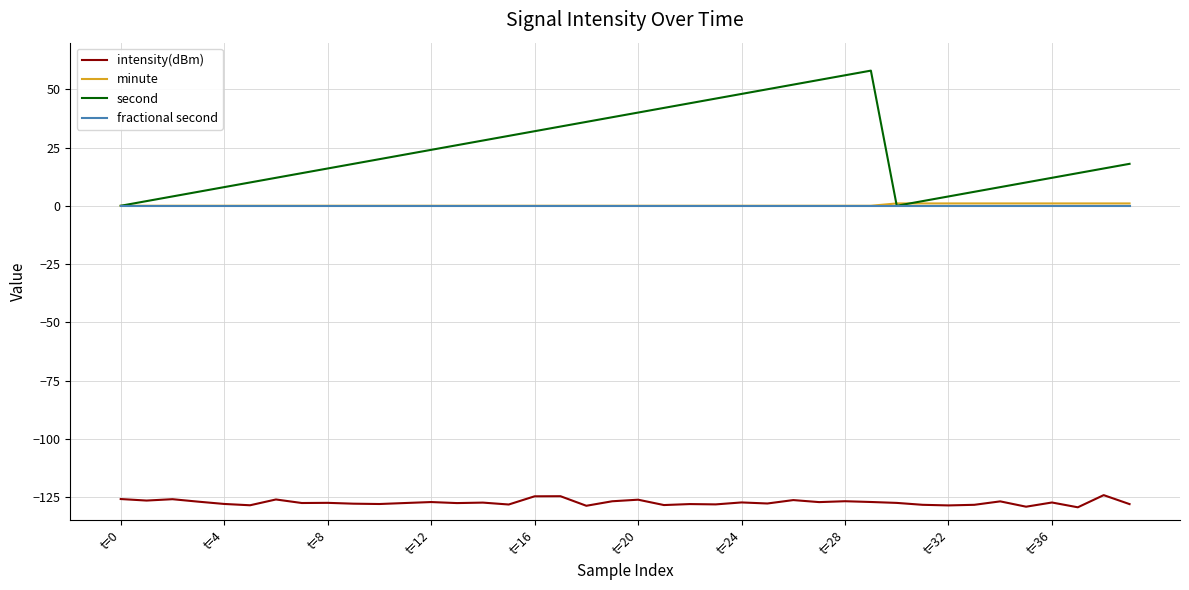

Which series has the largest total across all categories?

second